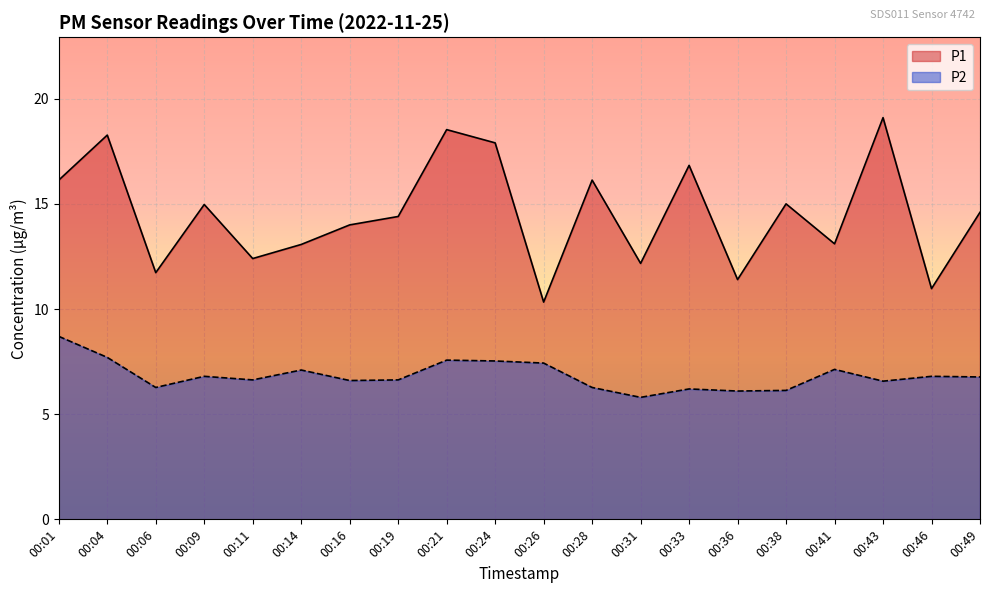

True or false: P1 has more than 1 points higher than both neighbors.

True